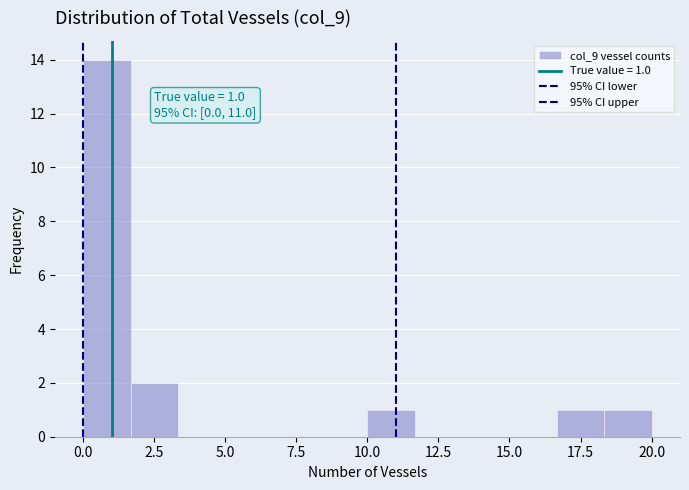

Around what value on the x-axis is the tallest bar? Give the approximate position of its centre, as read against the axis.

1.0